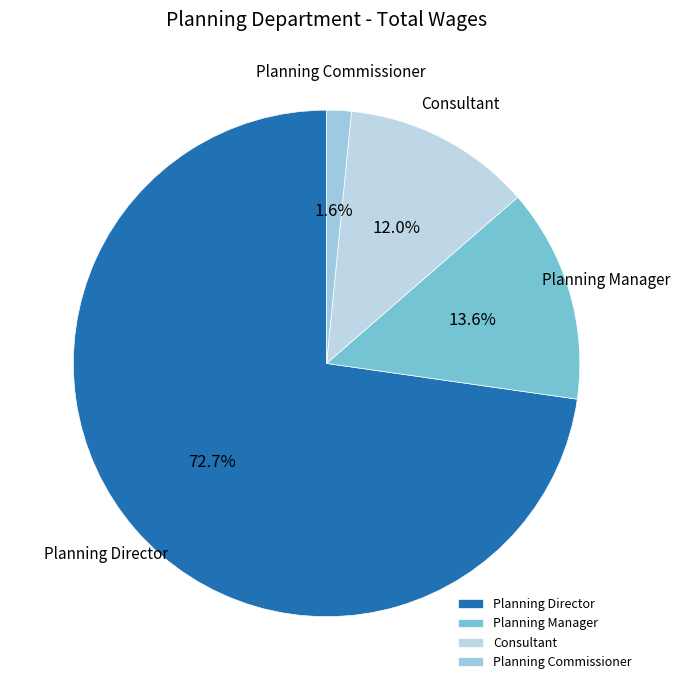

What is the smallest slice in the pie chart?

Planning Commissioner